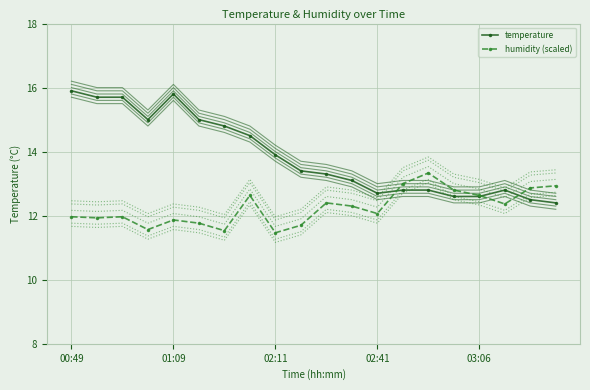

Between 10 and 11, which is larger?

10